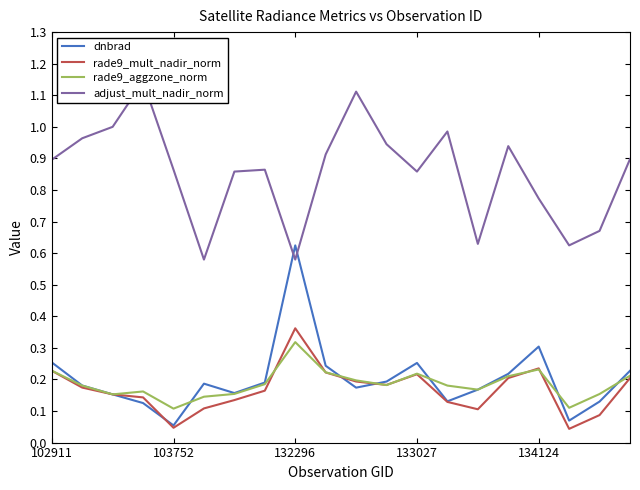

What is the highest value of the rade9_aggzone_norm series?

0.3